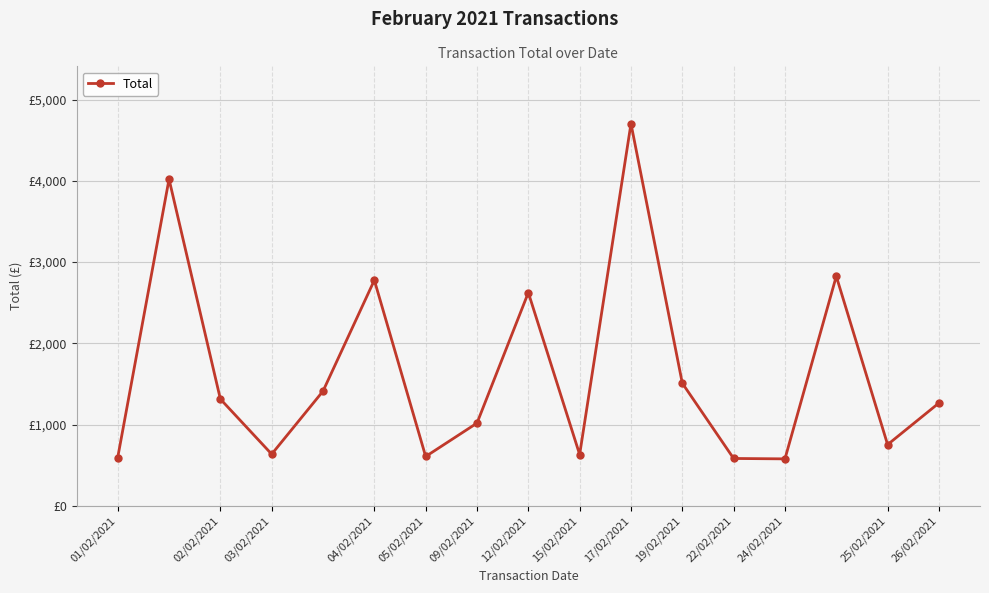

Does the chart have visible grid lines?

Yes